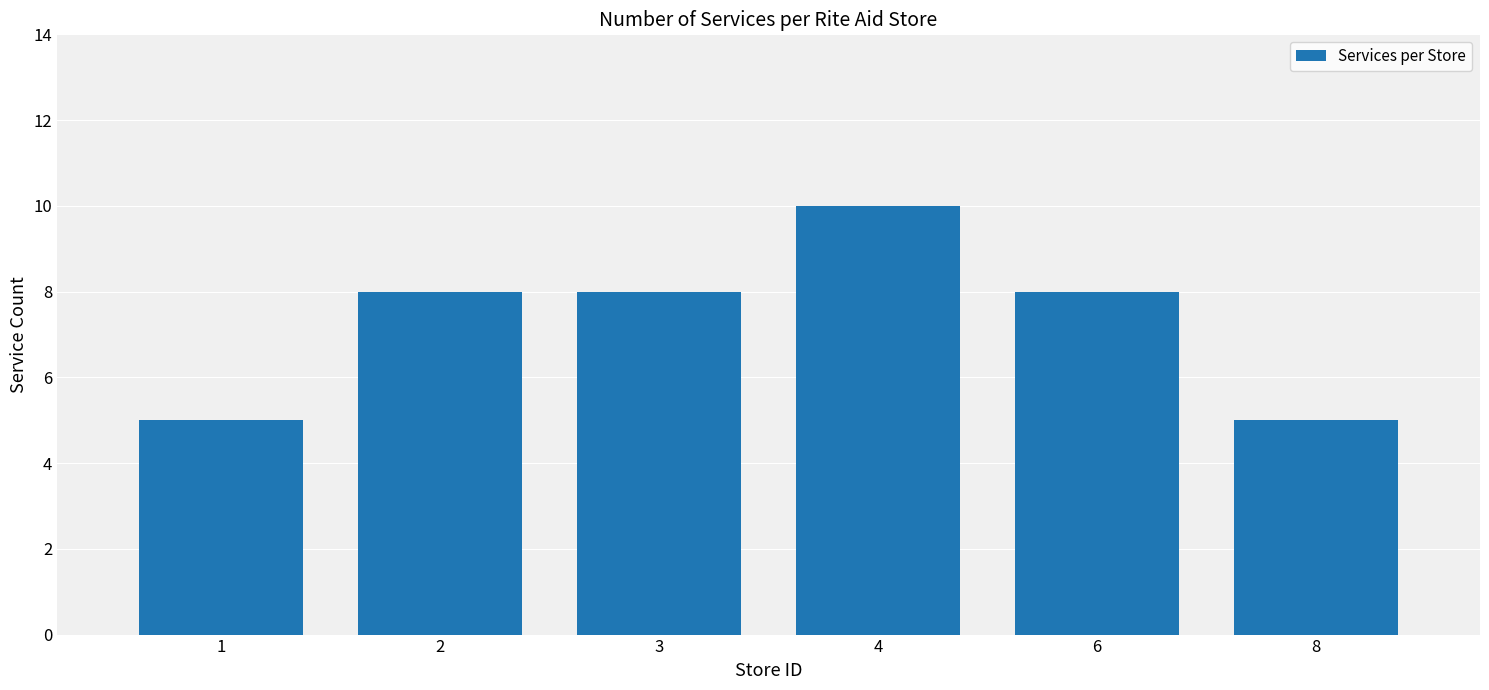

Between 2 and 4, which is larger?

4